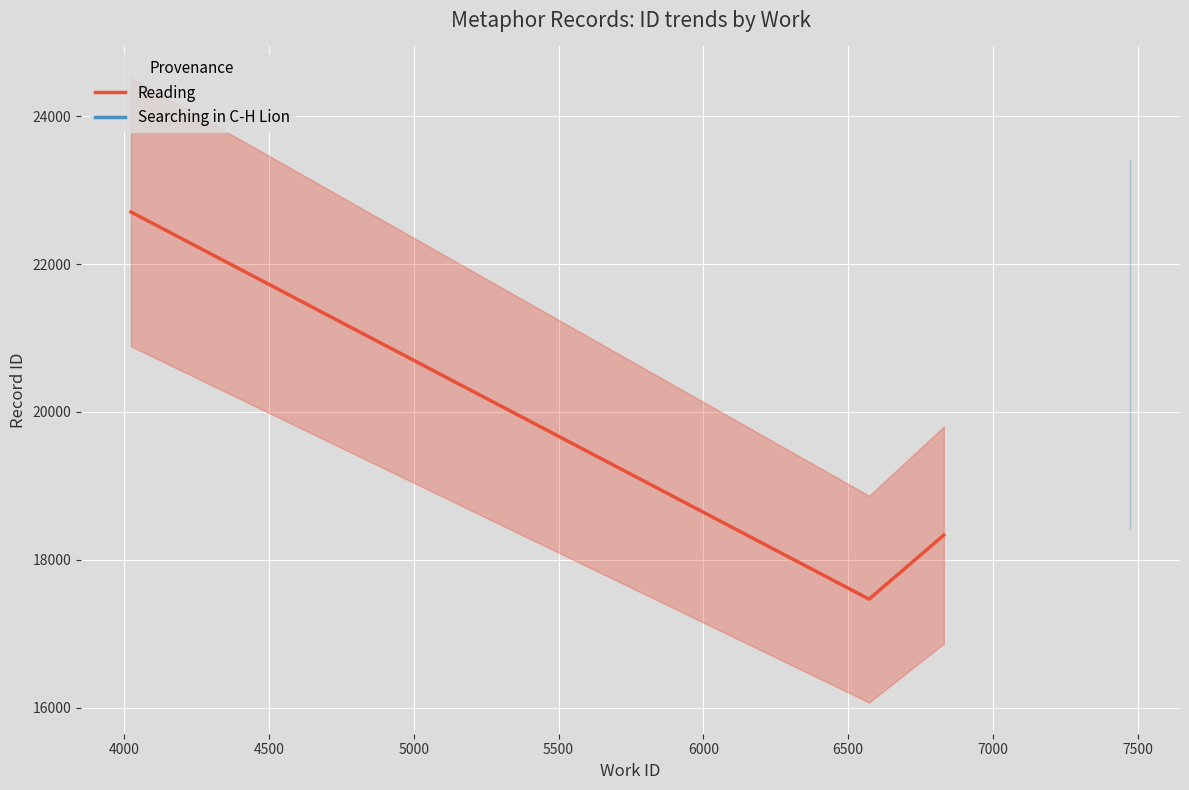

What is the highest value of the Reading series?

22704.5